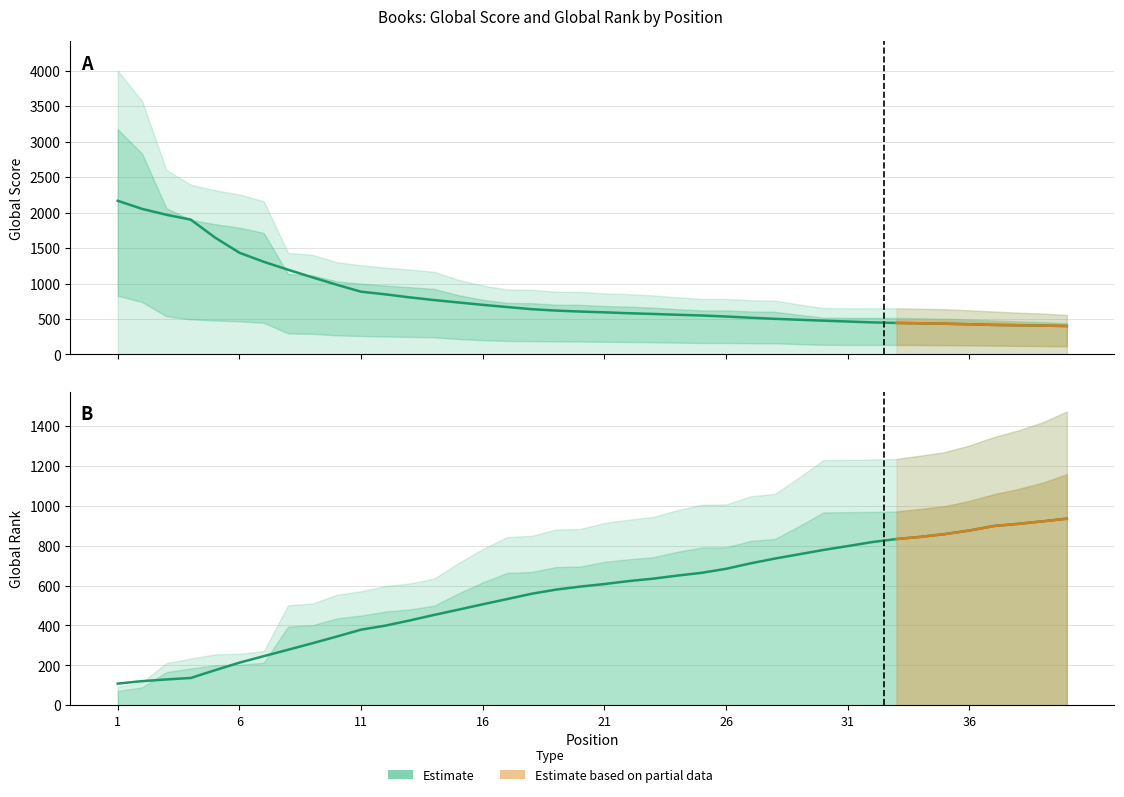

Reading right to left, list all the values displayed in this chart.

935.0	921.6	909.0	898.3	875.7	858.0	844.0	833.0	817.7	797.7	778.3	756.6	735.0	711.0	683.9	663.7	649.9	634.3	622.3	607.4	594.6	579.3	558.6	532.0	506.0	479.0	452.6	425.0	399.0	378.9	344.3	310.7	278.1	246.0	213.4	175.7	136.7	129.3	120.8	108.5